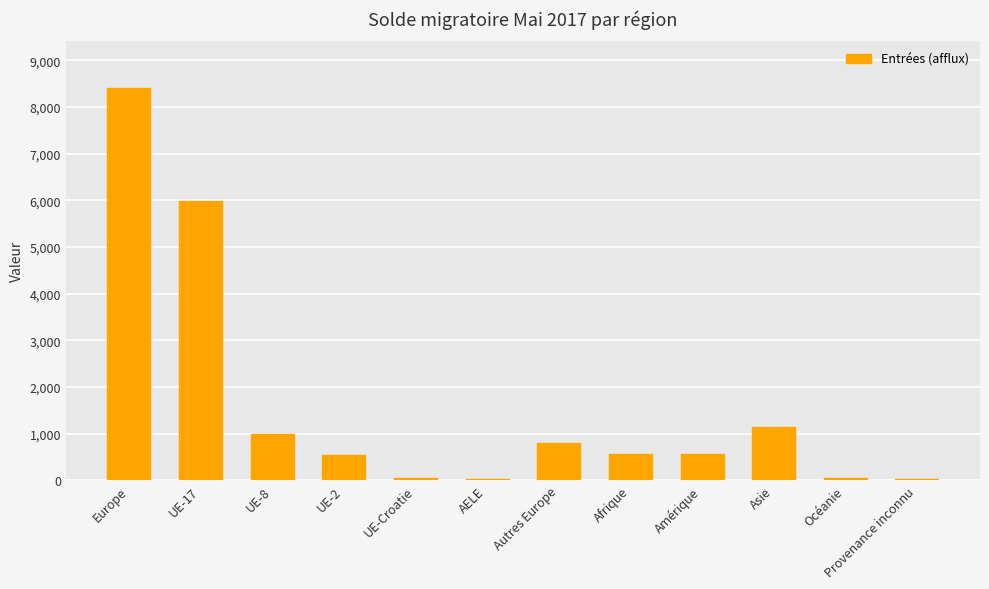

What is the maximum value shown in the chart?

8399